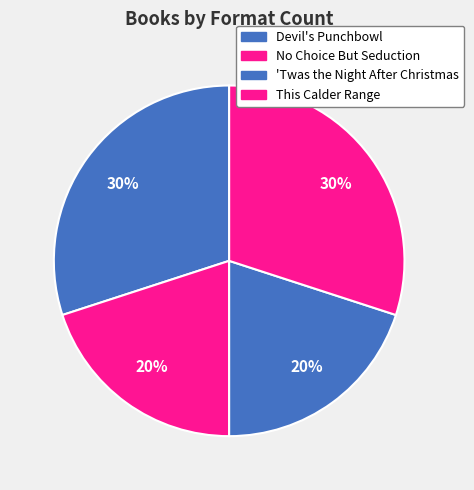

True or false: No Choice But Seduction accounts for 29% of the total.

False